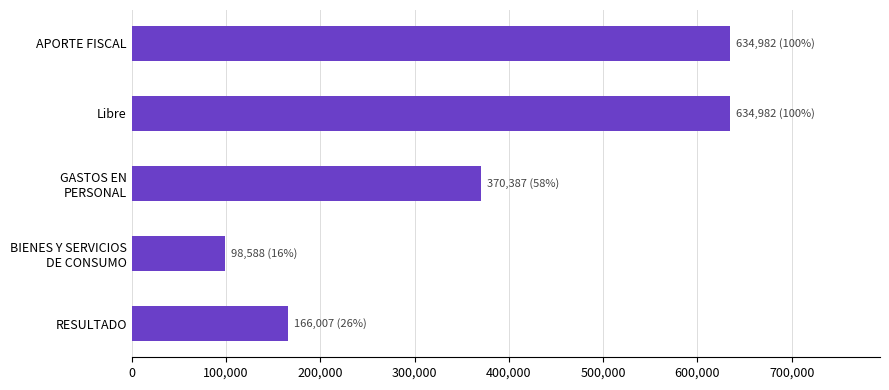

What is the greatest value displayed?

634982